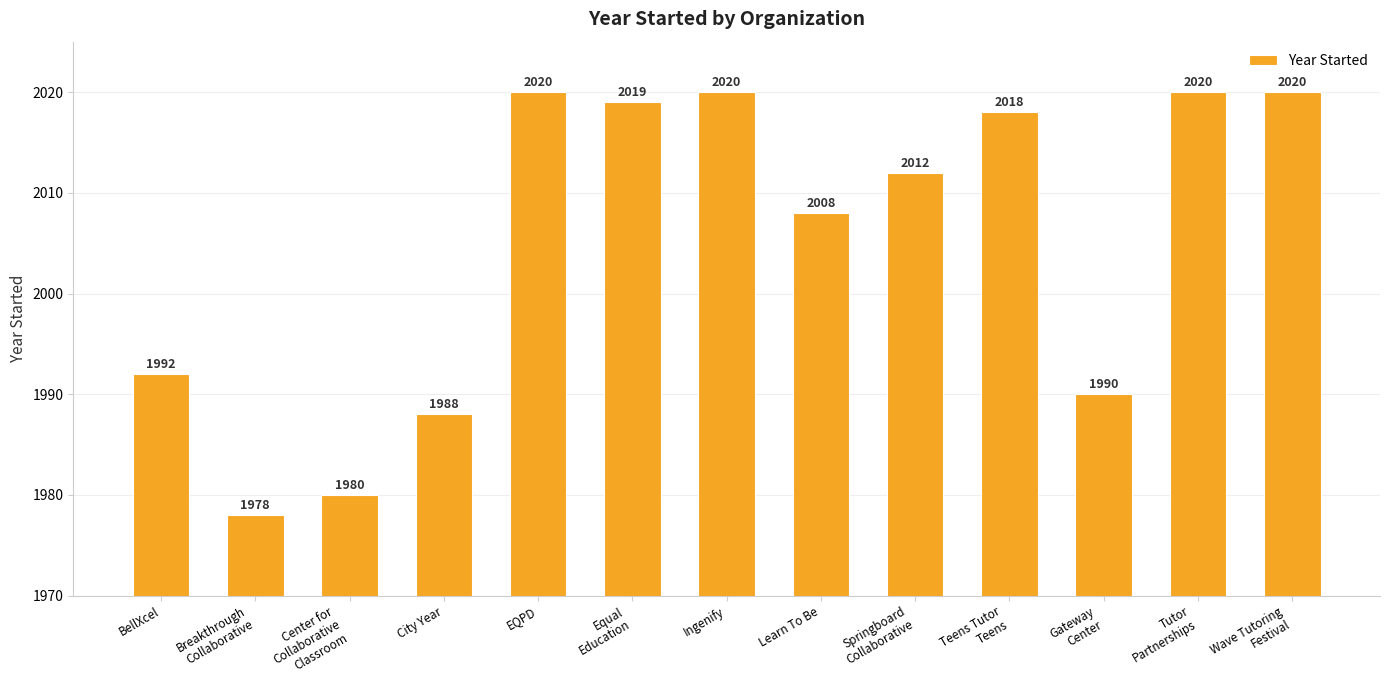

What is the label of the 9th bar from the left?

Springboard
Collaborative